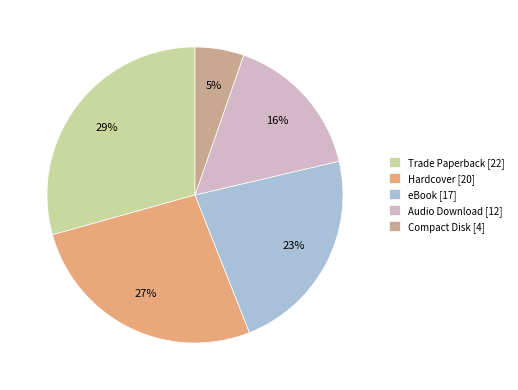

Rank the categories by value from lowest to highest.

Compact Disk, Audio Download, eBook, Hardcover, Trade Paperback